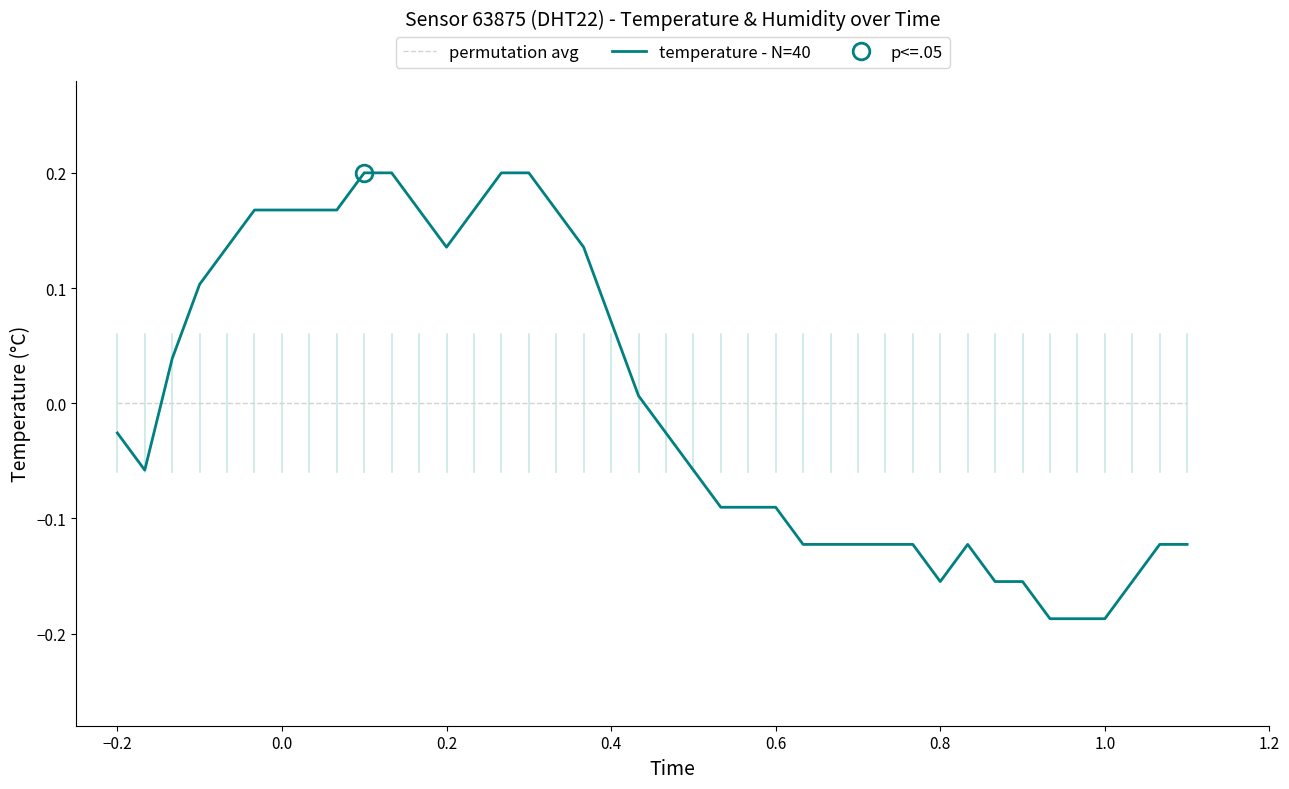

Which series ends up on top after the final intersection of temperature - N=40 and permutation avg?

permutation avg